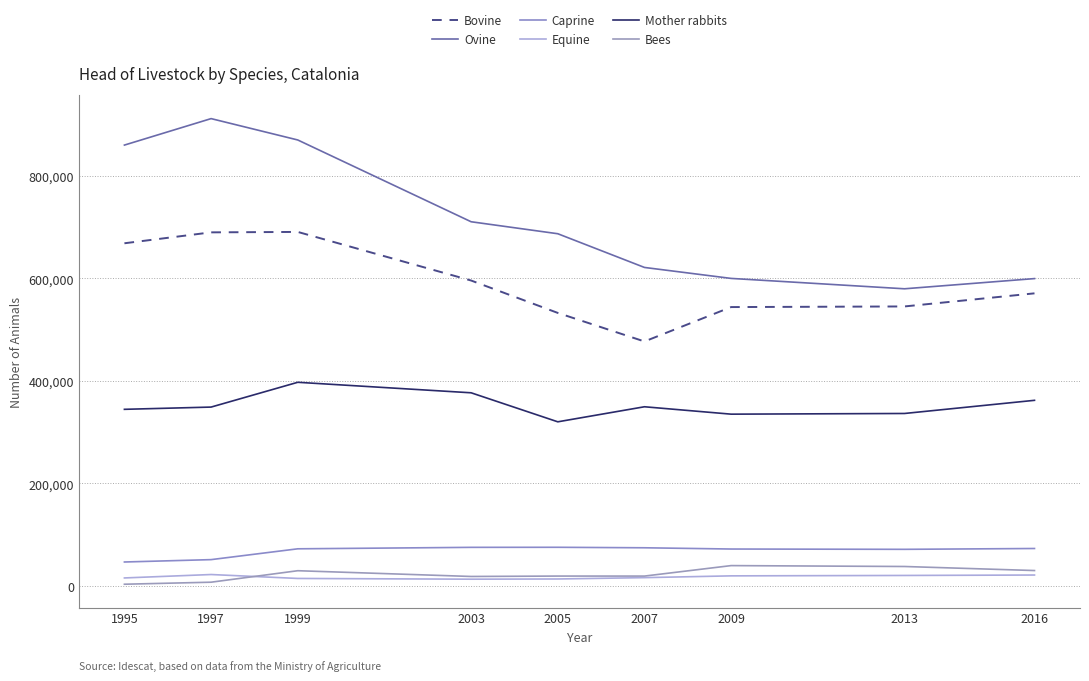

At which category does Caprine reach its first local peak?

2005